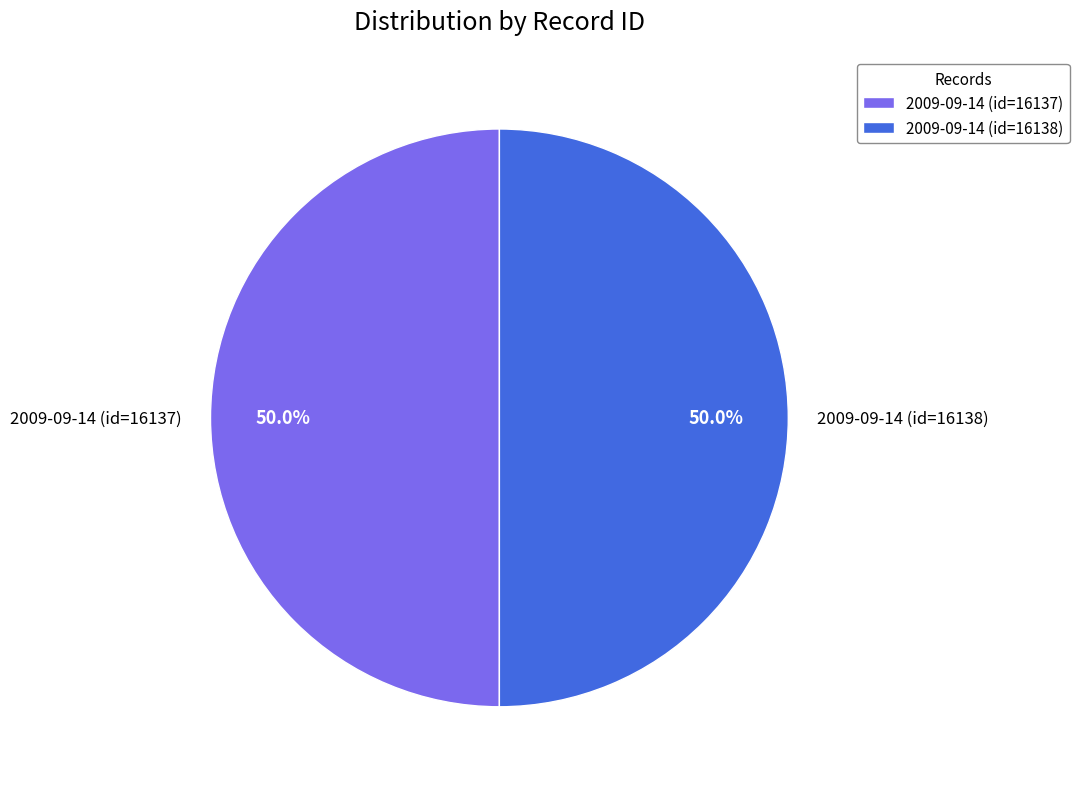

Count the number of slices in the pie.

2